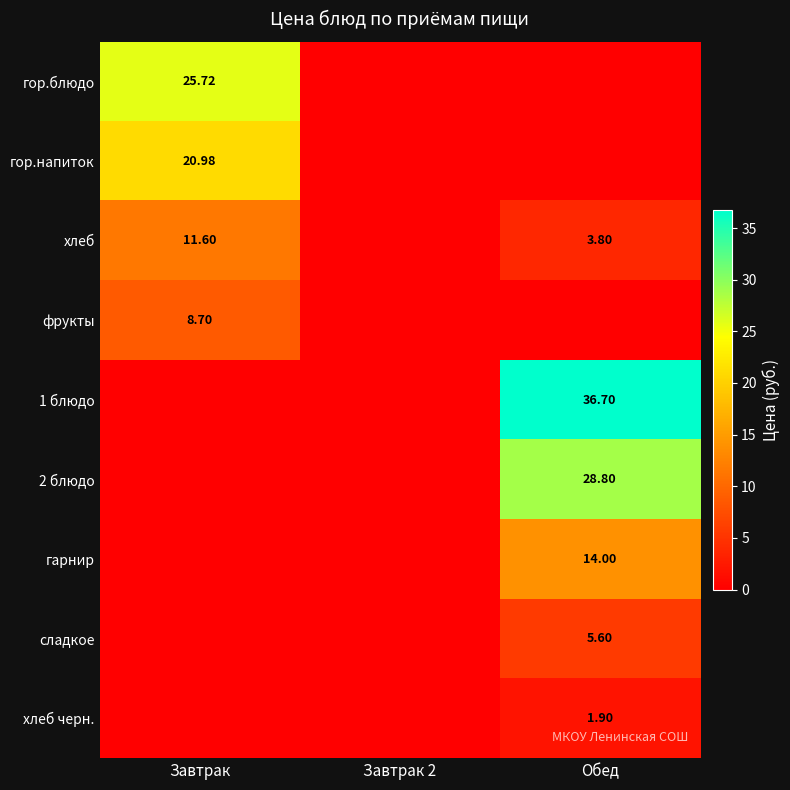

What is the spread (max minus min) of values at Обед?

36.7